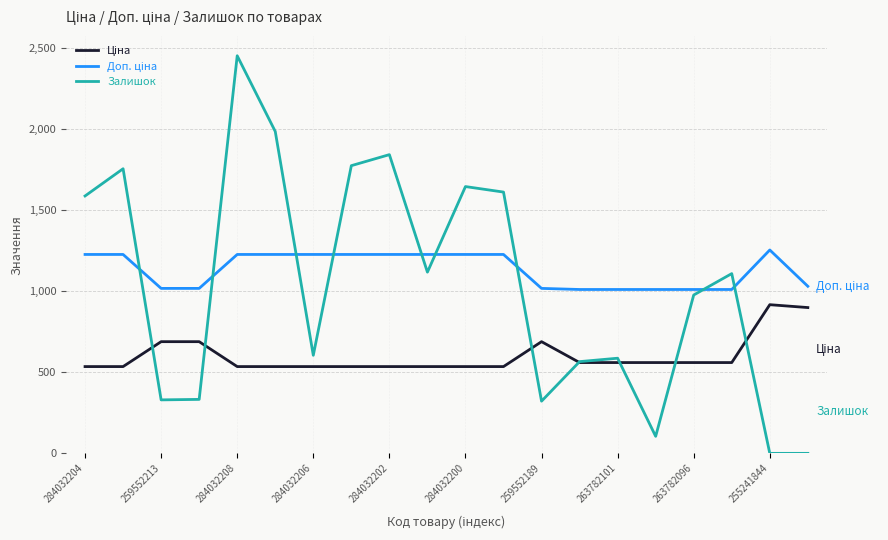

What is the maximum value for Залишок?

2453.0